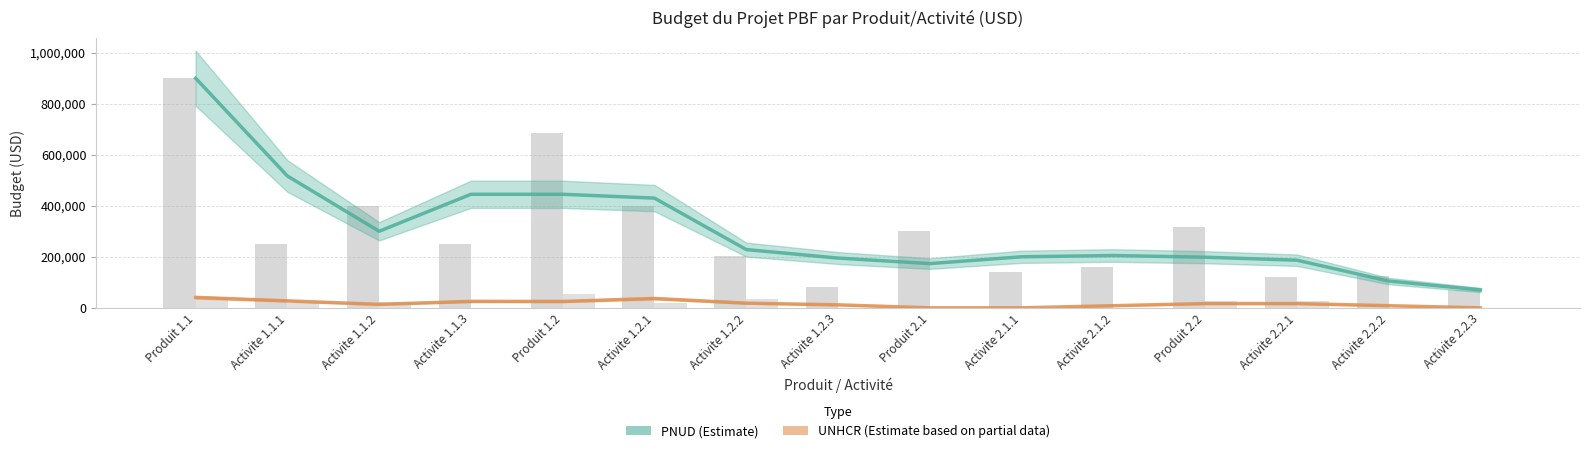

What is the value of the PNUD bar at the 4th from the left?

444990.0